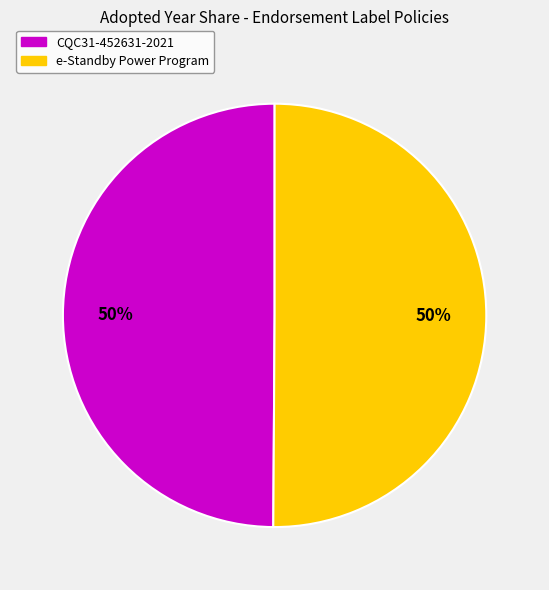

What percentage is the CQC31-452631-2021 slice, to the nearest percent?

50%